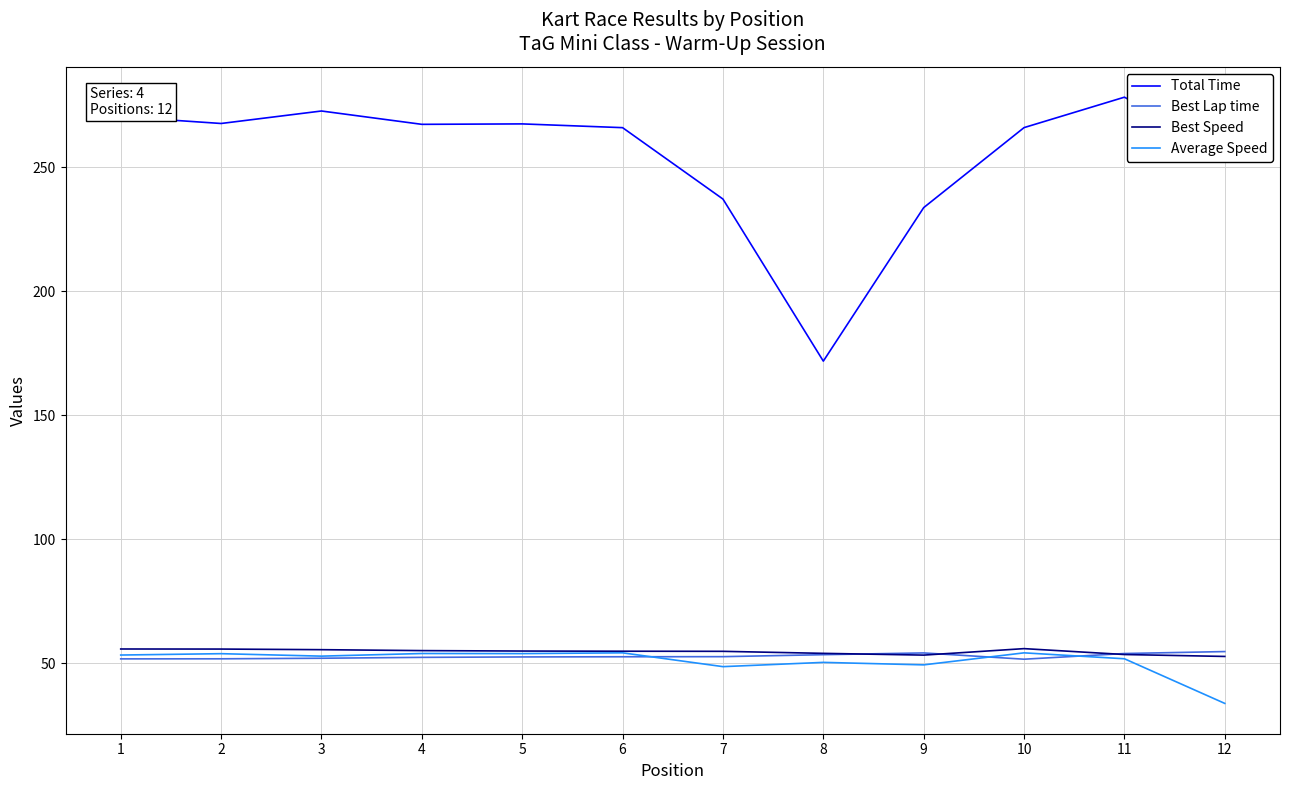

What is the approximate value of Best Speed at 10?

55.8